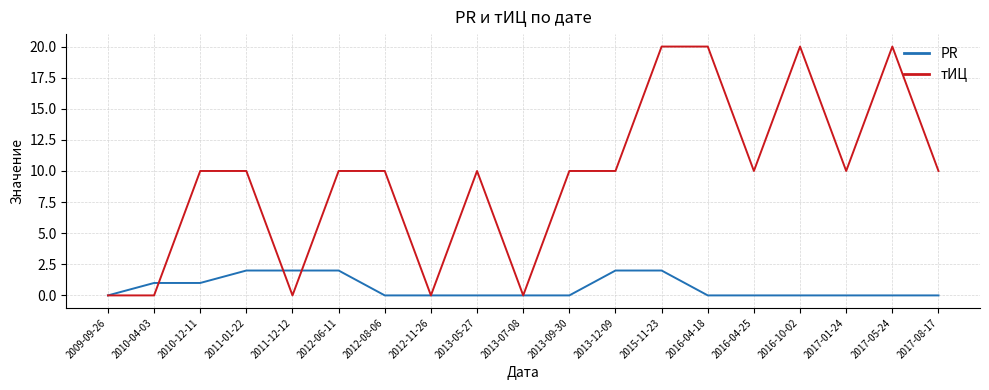

True or false: тИЦ has a value of 10 at 2013-12-09.

True